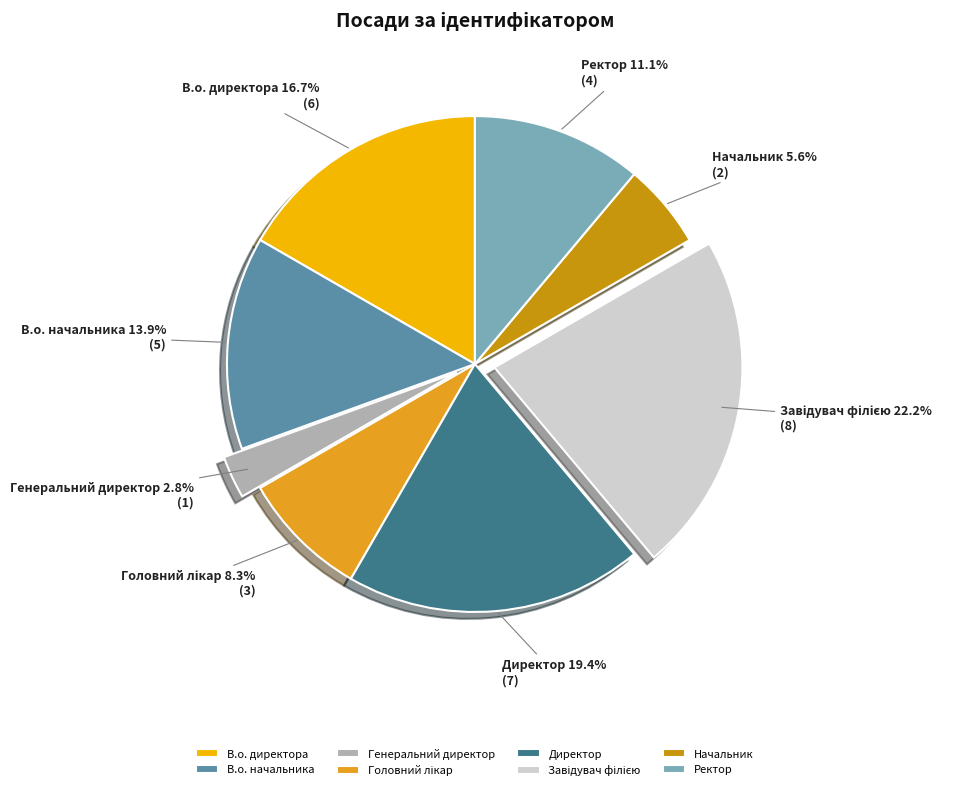

What is the smallest slice in the pie chart?

Генеральний директор